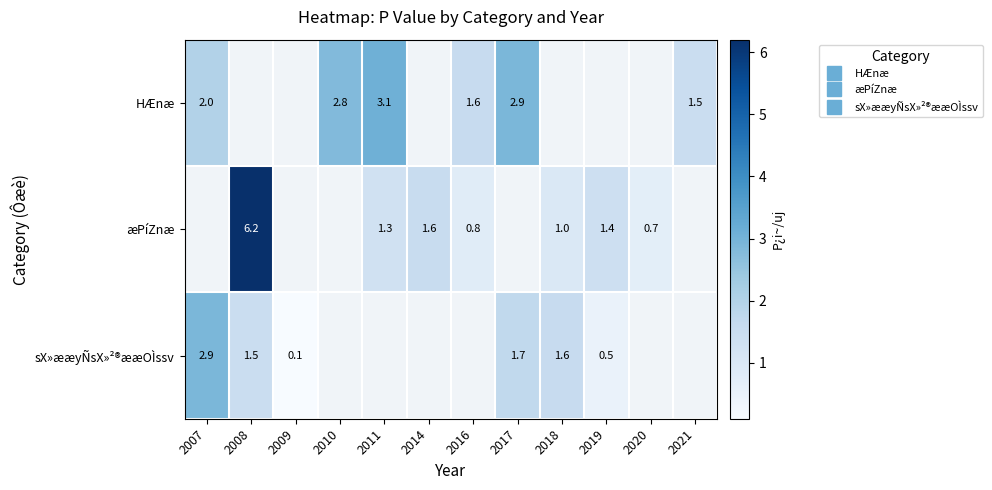

How many categories are shown in the chart?

12